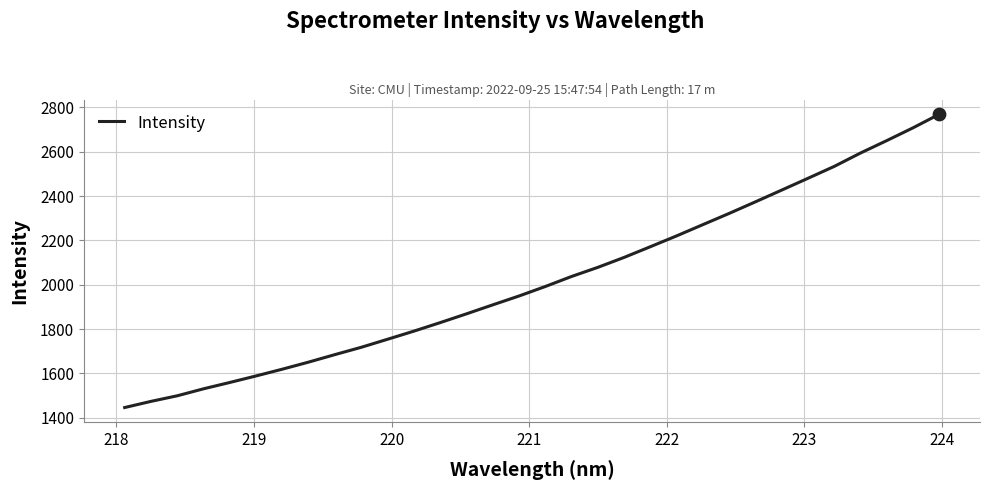

What is the maximum value shown in the chart?

2769.5